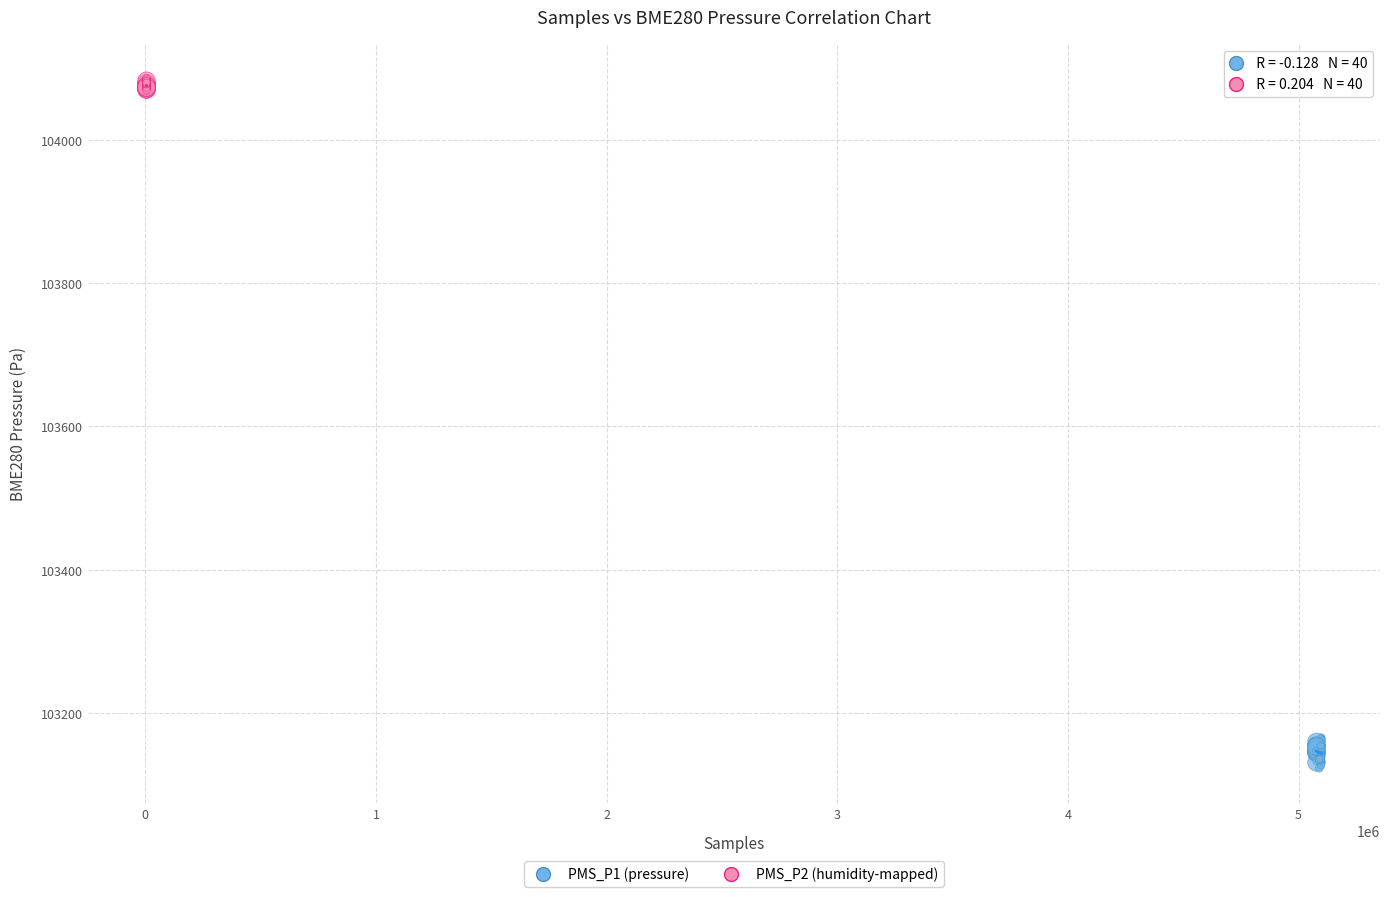

Which series has the largest Y range (max minus min)?

PMS_P1 (pressure)